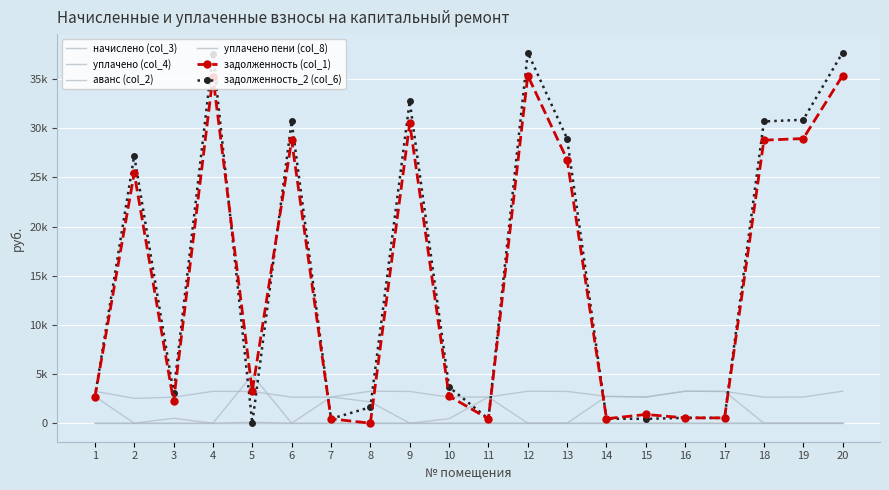

How many lines are shown in the chart?

6